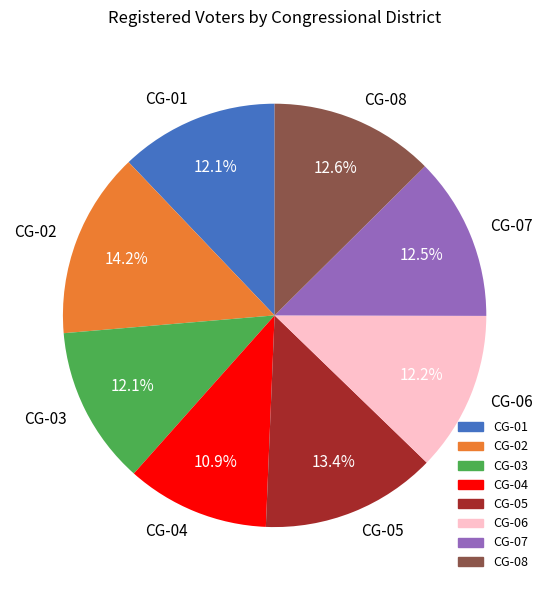

Which slice is the largest?

CG-02